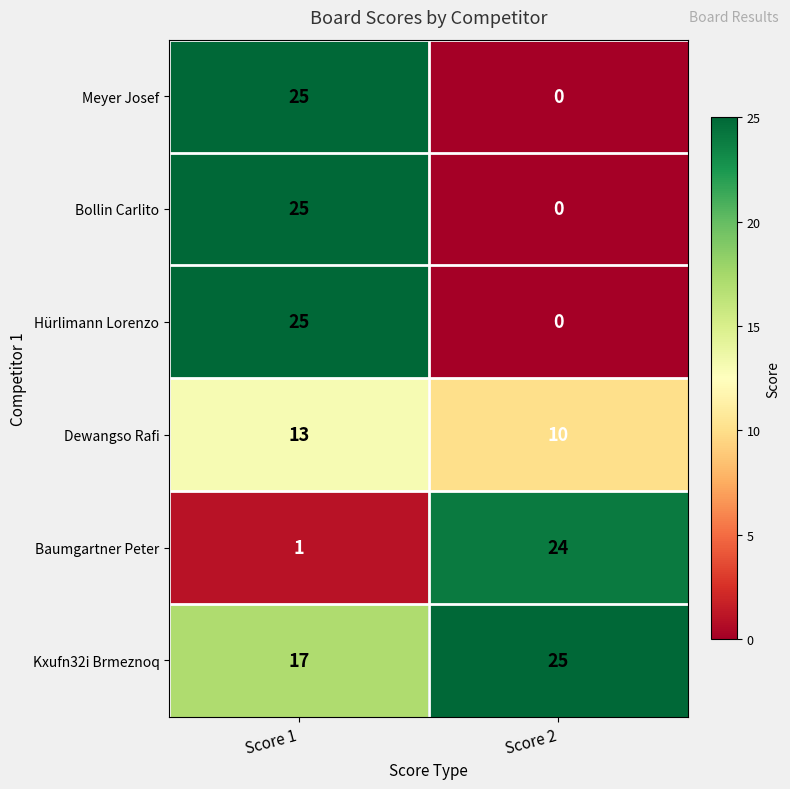

Reading left to right, extract all data points from this chart.

Meyer Josef: 25	0
Bollin Carlito: 25	0
Hürlimann Lorenzo: 25	0
Dewangso Rafi: 13	10
Baumgartner Peter: 1	24
Kxufn32i Brmeznoq: 17	25